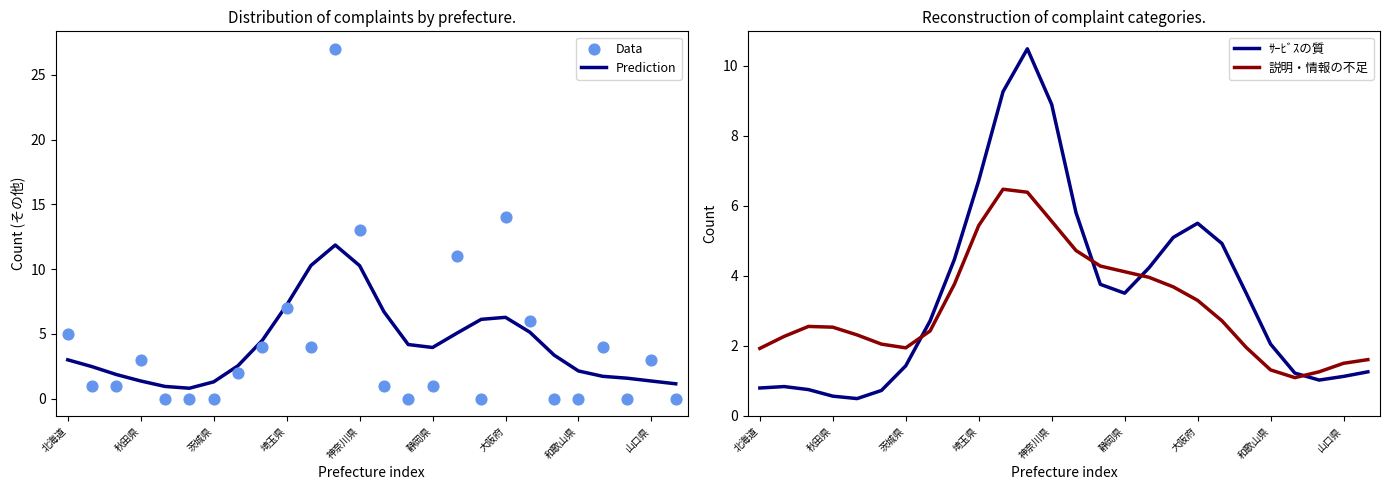

Which series contains the highest Y value?

Data